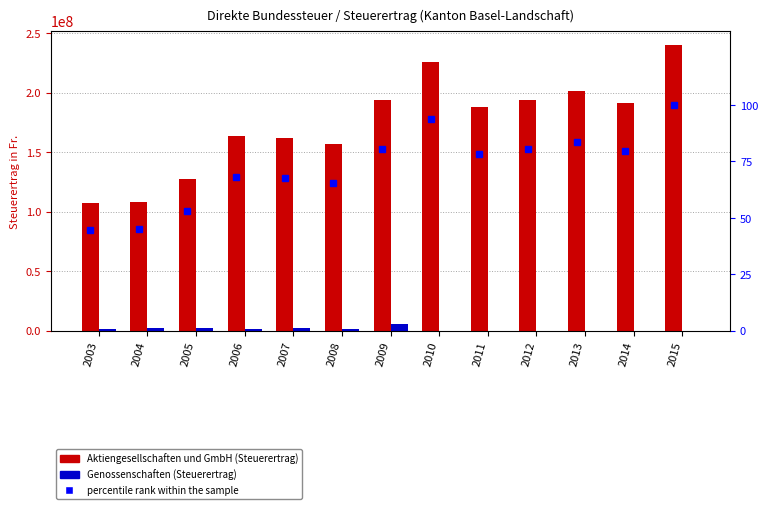

The value of Genossenschaften at 2008 is 2788036.5. True or false?

False